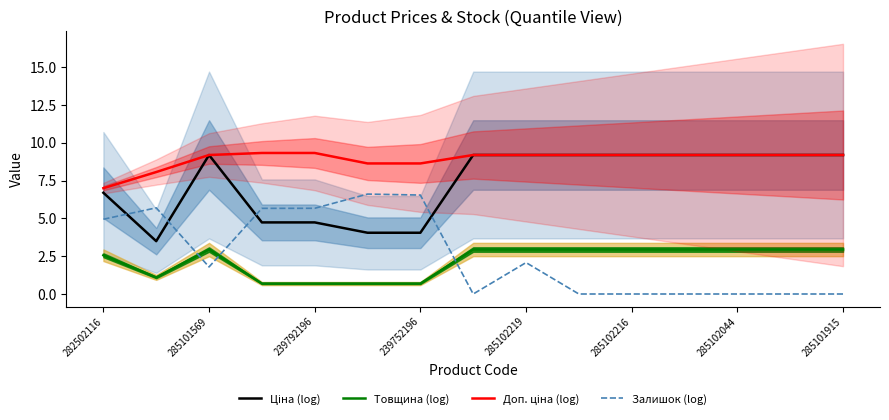

Rank the series by their maximum value, from highest to lowest.

Доп. ціна (log), Ціна (log), Залишок (log), Товщина (log)